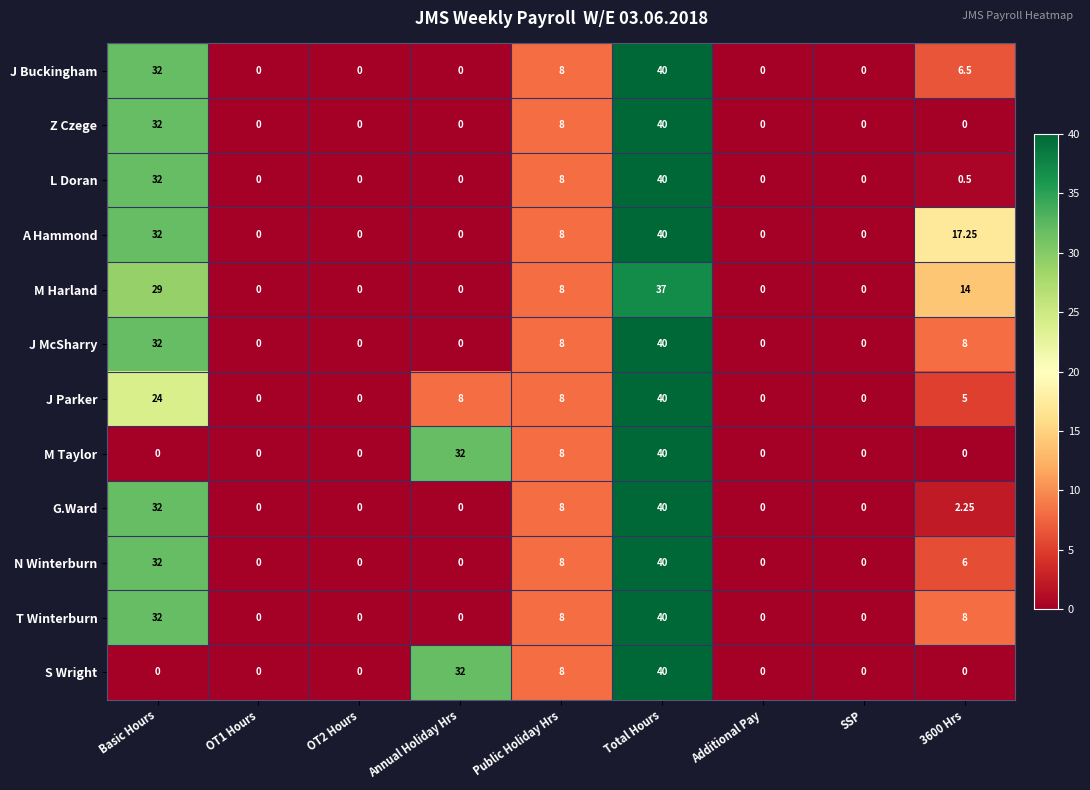

What is the greatest value displayed?

40.0